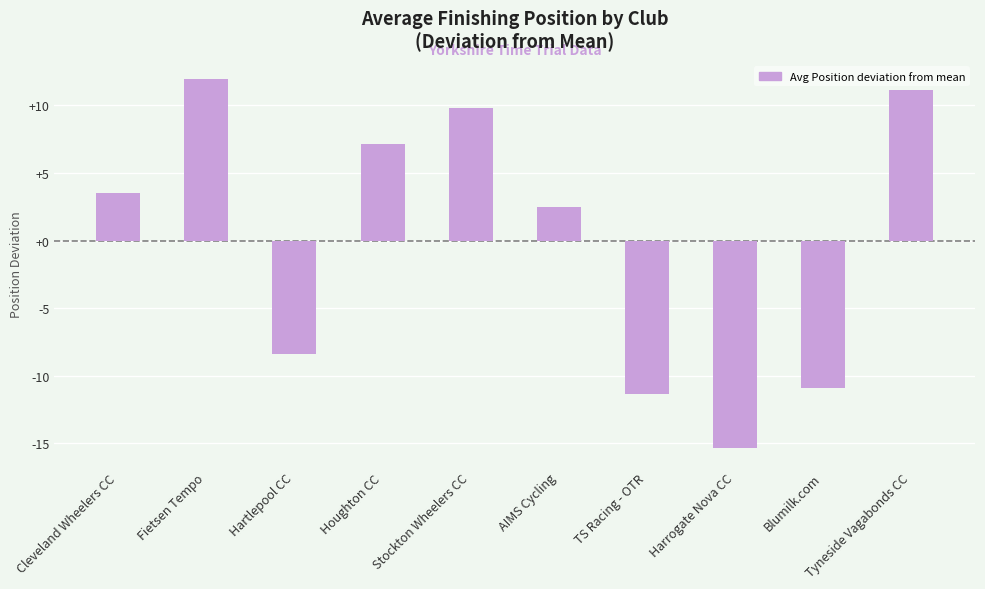

How many values are below 3?

5